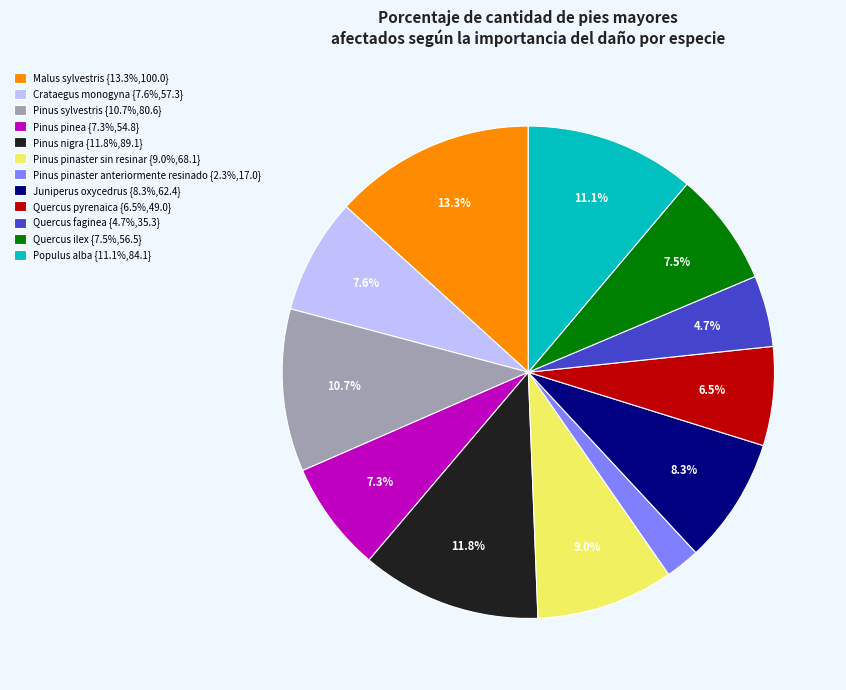

Does Quercus pyrenaica {6.5%,49.0} account for over 50% of the chart?

No